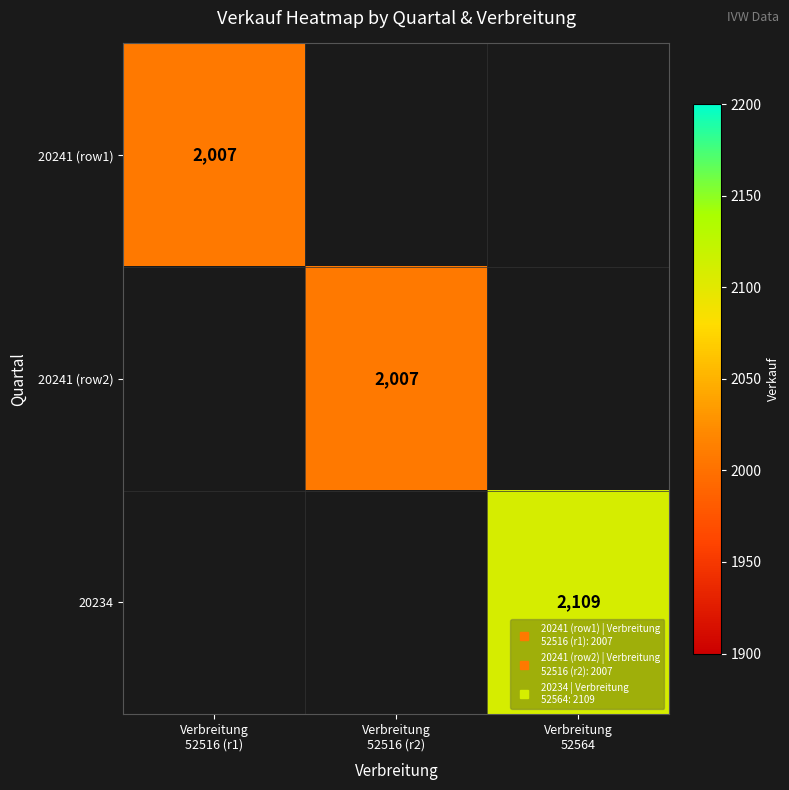

Rank the series by their average value, from lowest to highest.

20241 (row1), 20241 (row2), 20234